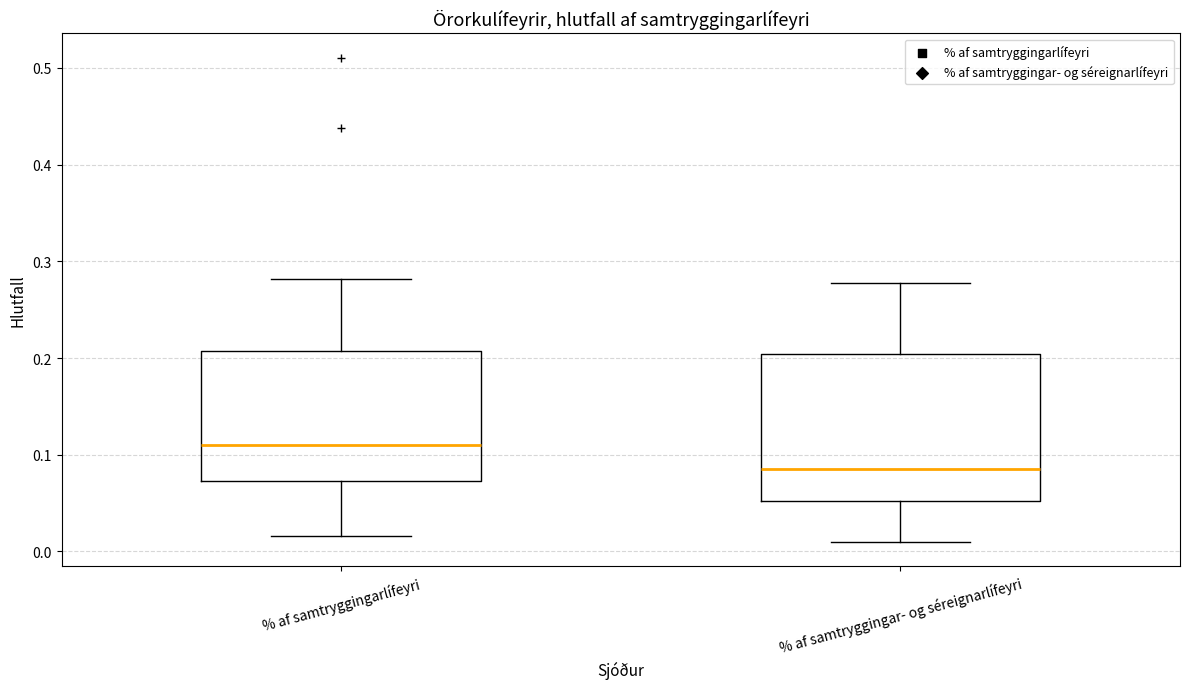

Which box's median line is the highest?

% af samtryggingarlífeyri